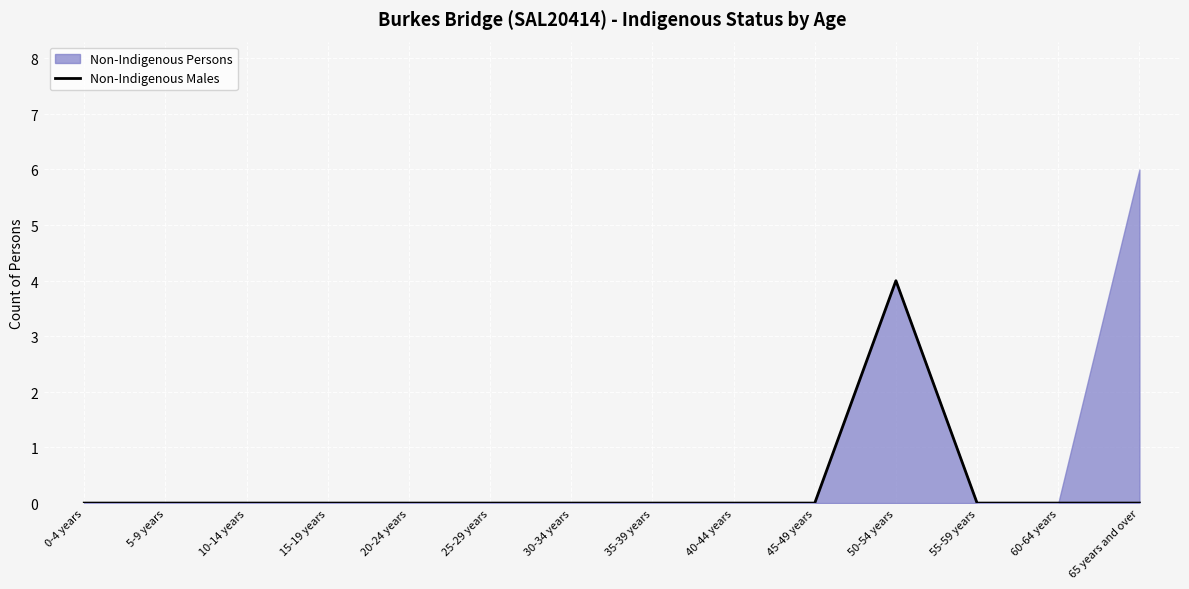

How many values are between 0 and 1?

13